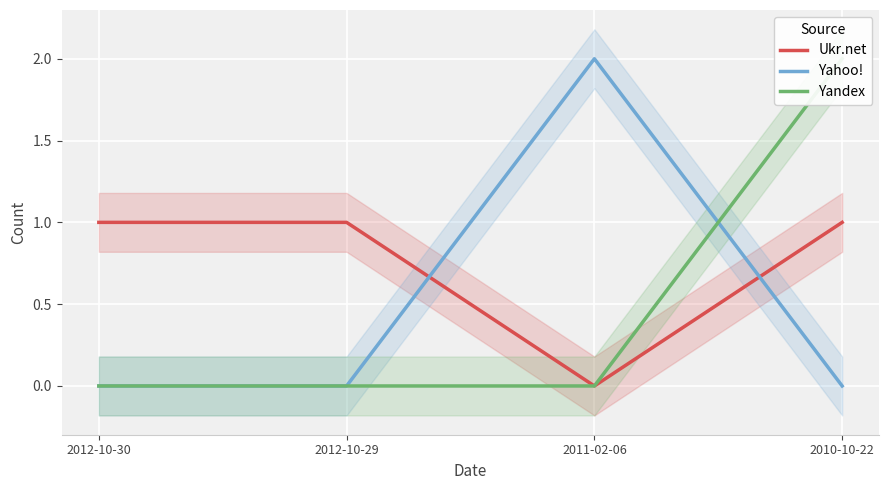

Where do Yandex and Yahoo! first cross each other?

2011-02-06 and 2010-10-22